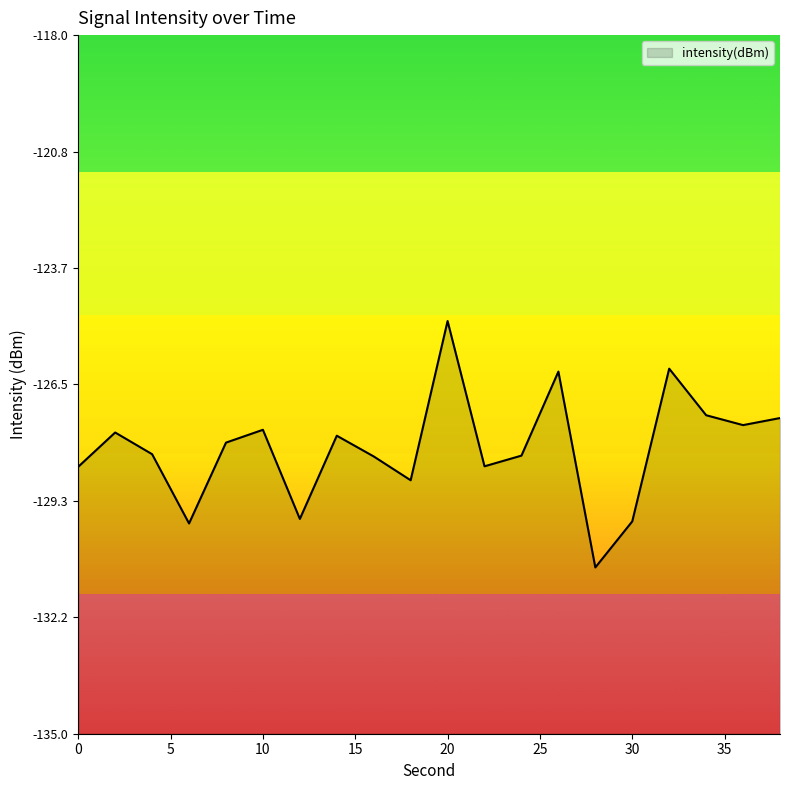

Is it true that the value at 36 is -127.5?

True